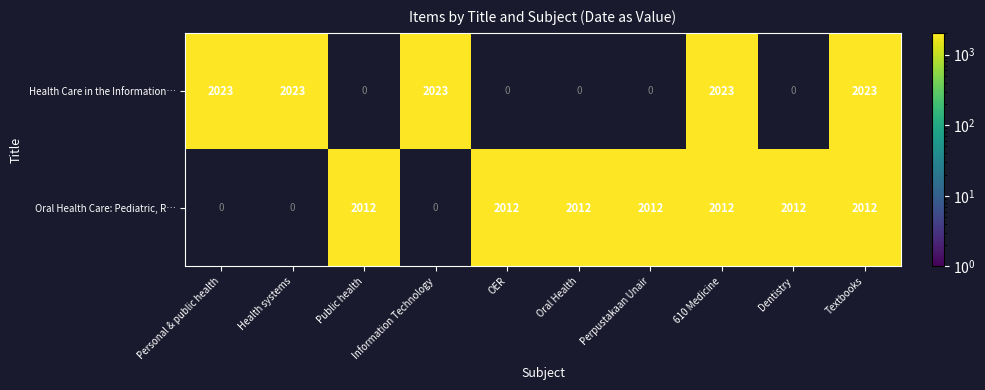

The Health Care in the Information… series shows 2783 at Health systems. True or false?

False